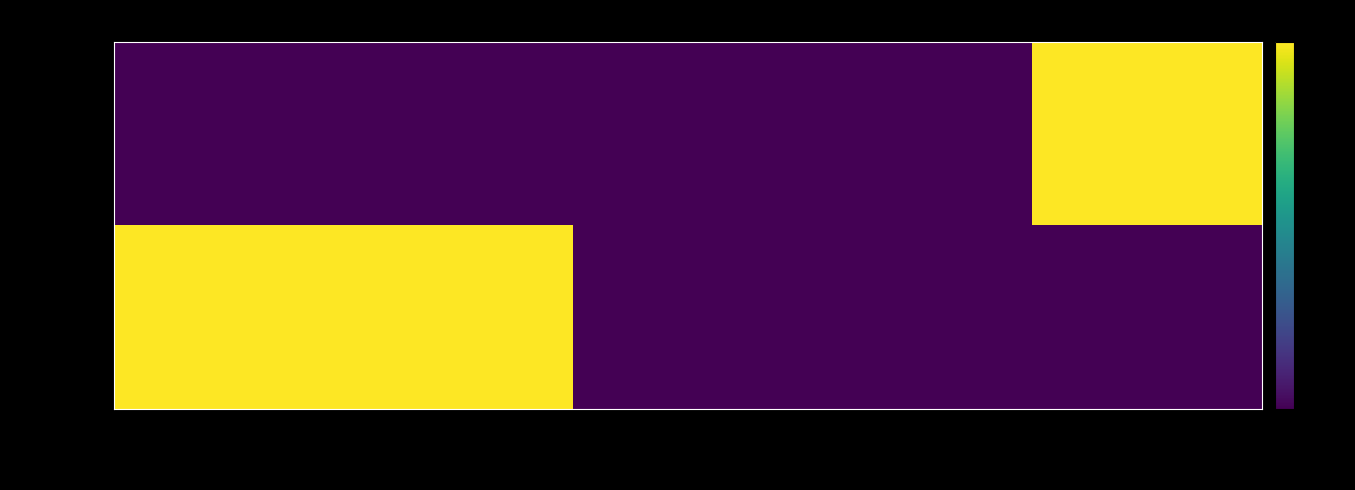

Reading left to right, transcribe all the data shown in this chart.

3bb7e5e...f3d: direction=0.0	io_index=0.0	valid_mainchain=0.0	value=0.0	time_stamp=4.8
358c17b...8e1: direction=4.8	io_index=4.8	valid_mainchain=0.0	value=0.0	time_stamp=0.0